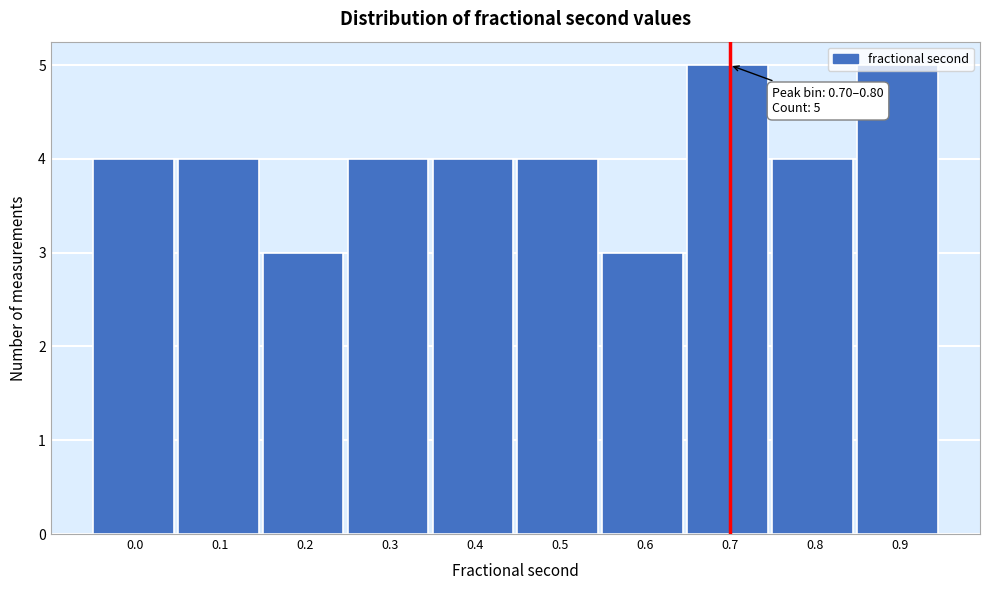

Is it true that the value at 0.8 is 1?

False